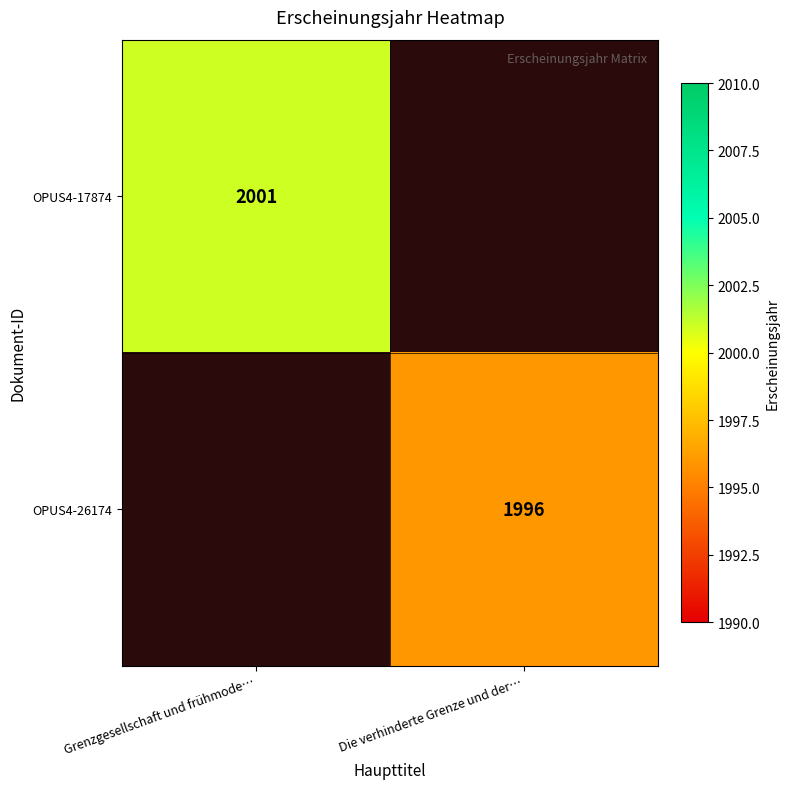

True or false: OPUS4-26174 has a value of 1996 at Die verhinderte Grenze und der….

True